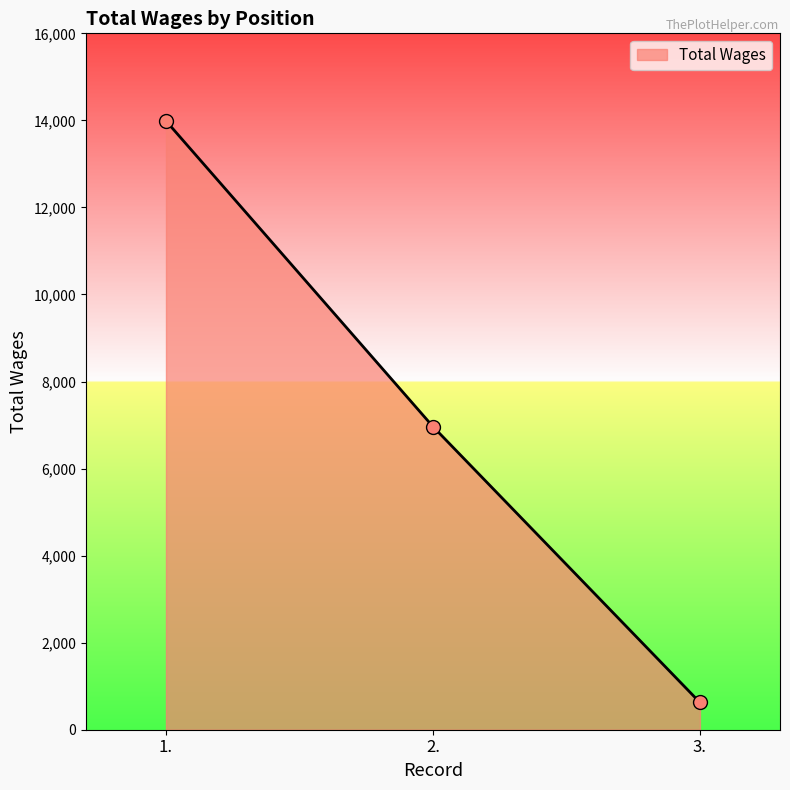

What is the change in value from 2. to 3.?

-6339